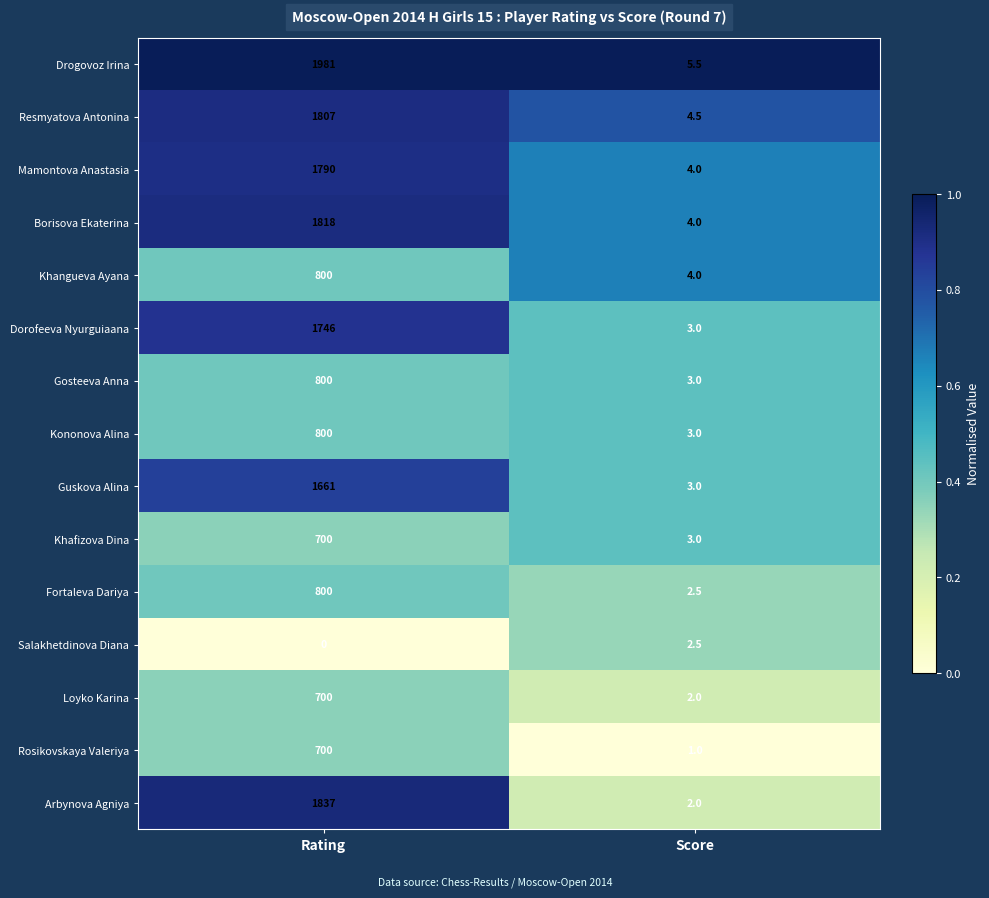

What is the average value of the Khangueva Ayana series?

402.0